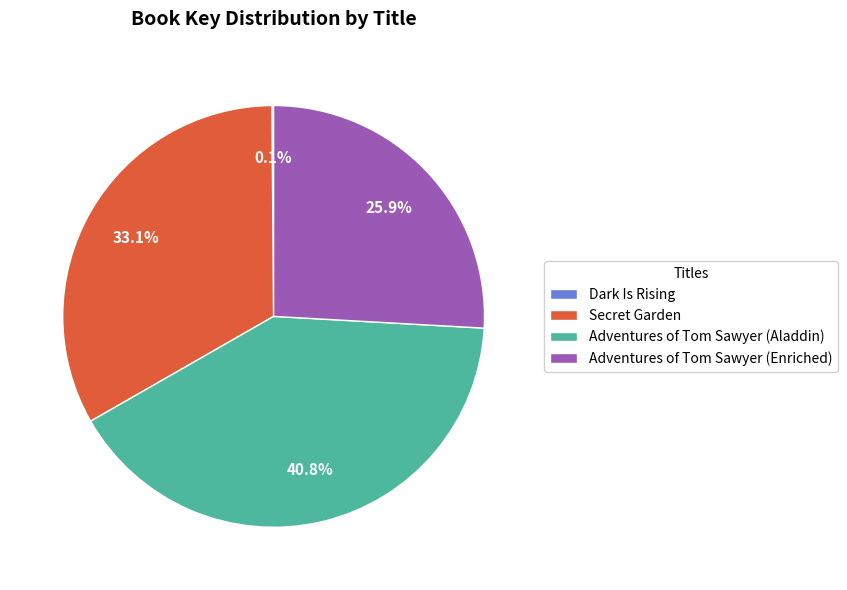

Between Adventures of Tom Sawyer (Aladdin) and Adventures of Tom Sawyer (Enriched), which is larger?

Adventures of Tom Sawyer (Aladdin)